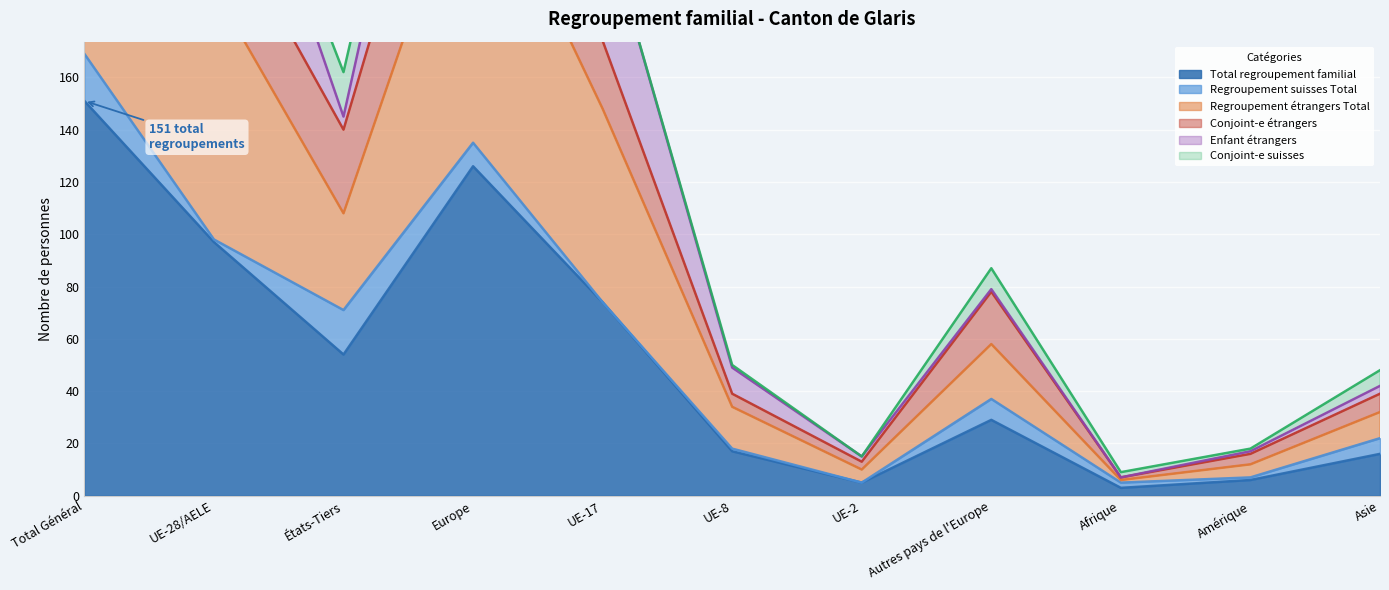

Where is the first local maximum for Regroupement étrangers Total?

Europe